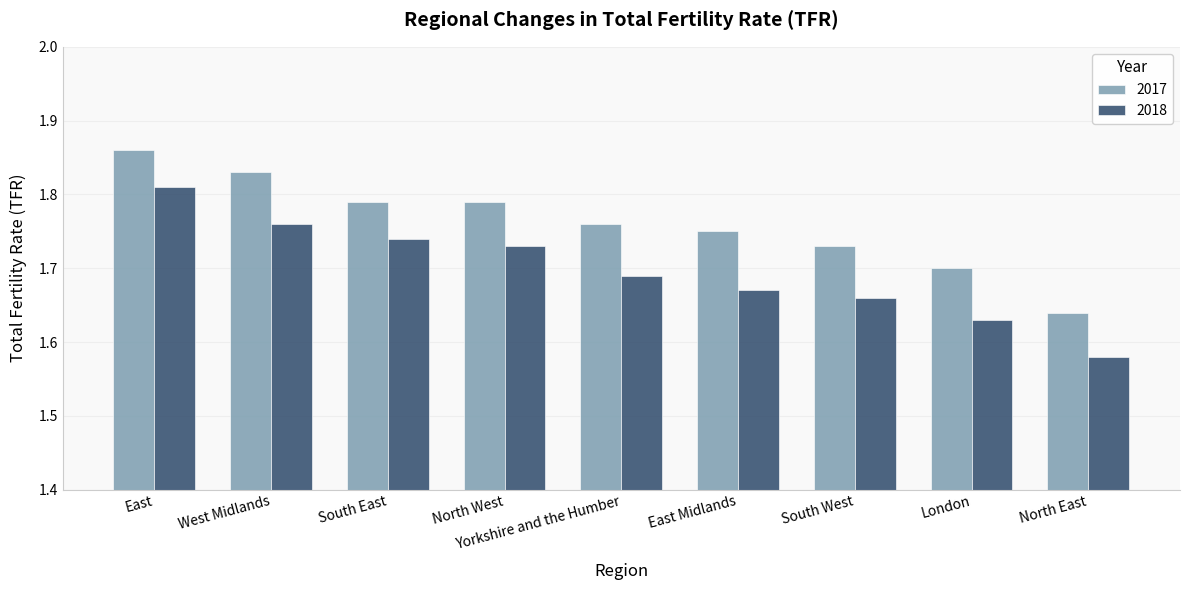

The value of 2018 at Yorkshire and the Humber is 1.7. True or false?

True